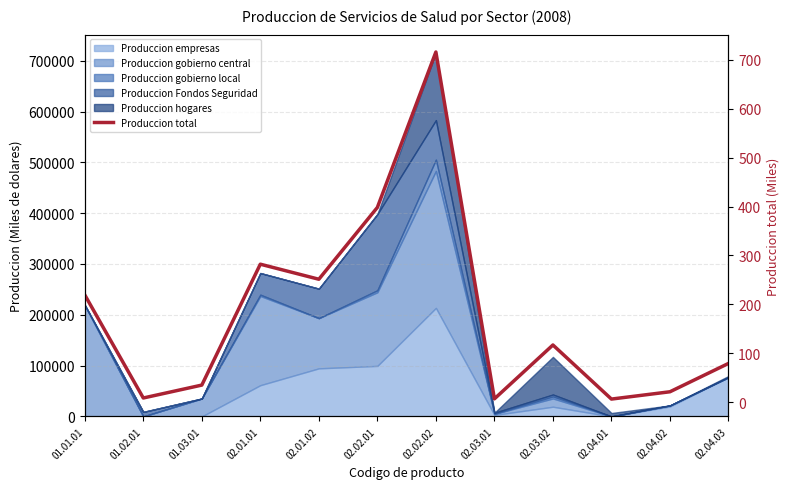

Count the number of categories in the chart.

12